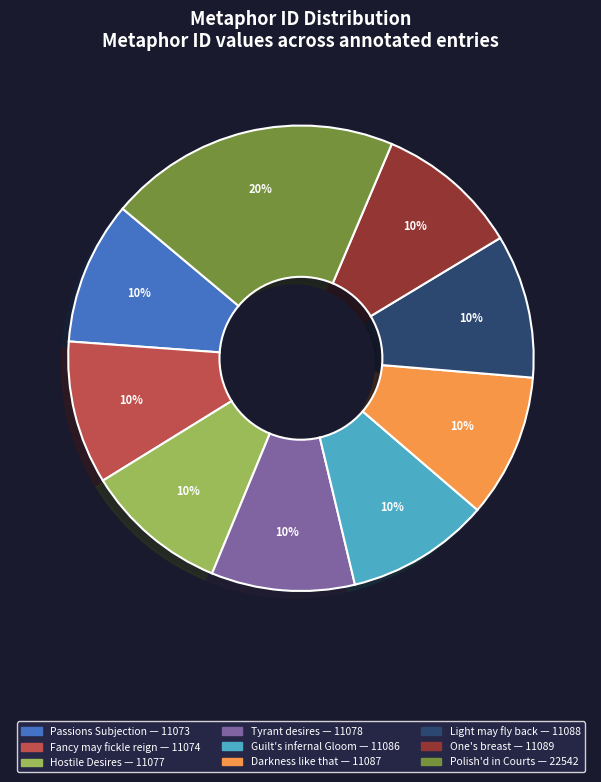

To the nearest percent, what is the difference between the largest and smallest slice percentages?

10%